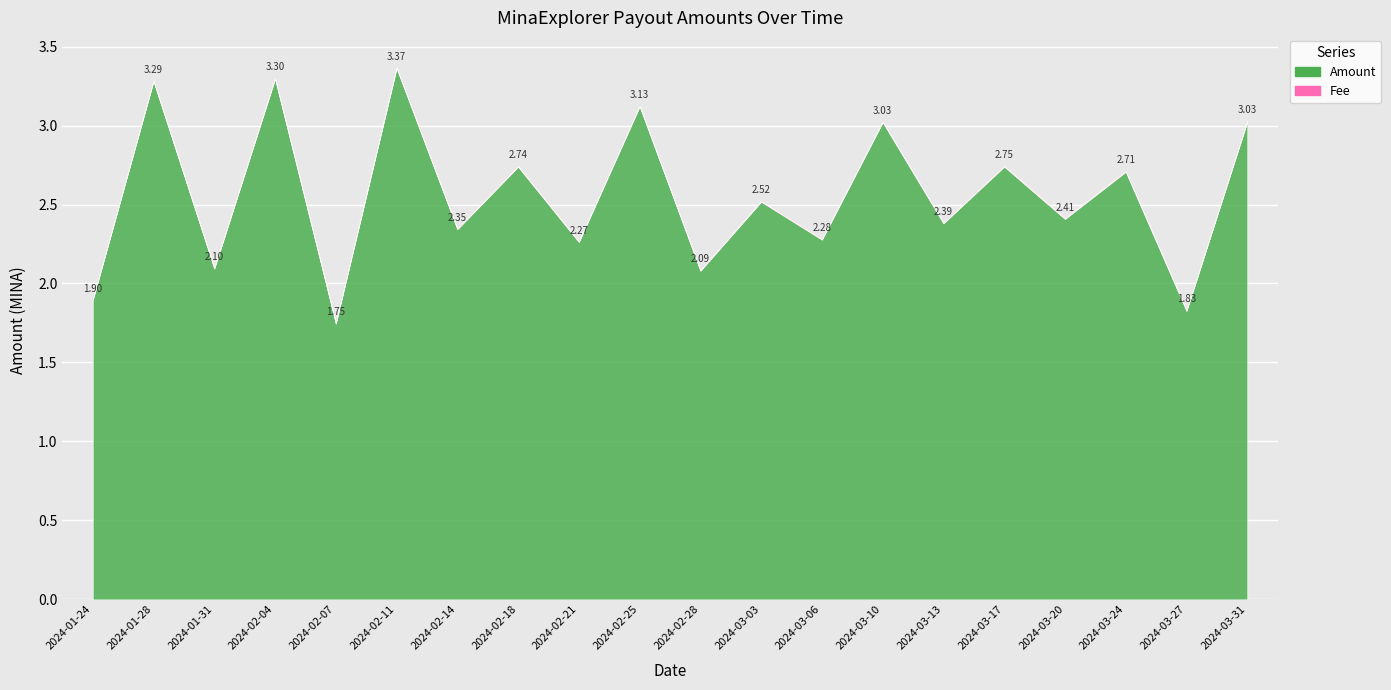

What is the lowest value of the Amount series?

1.7